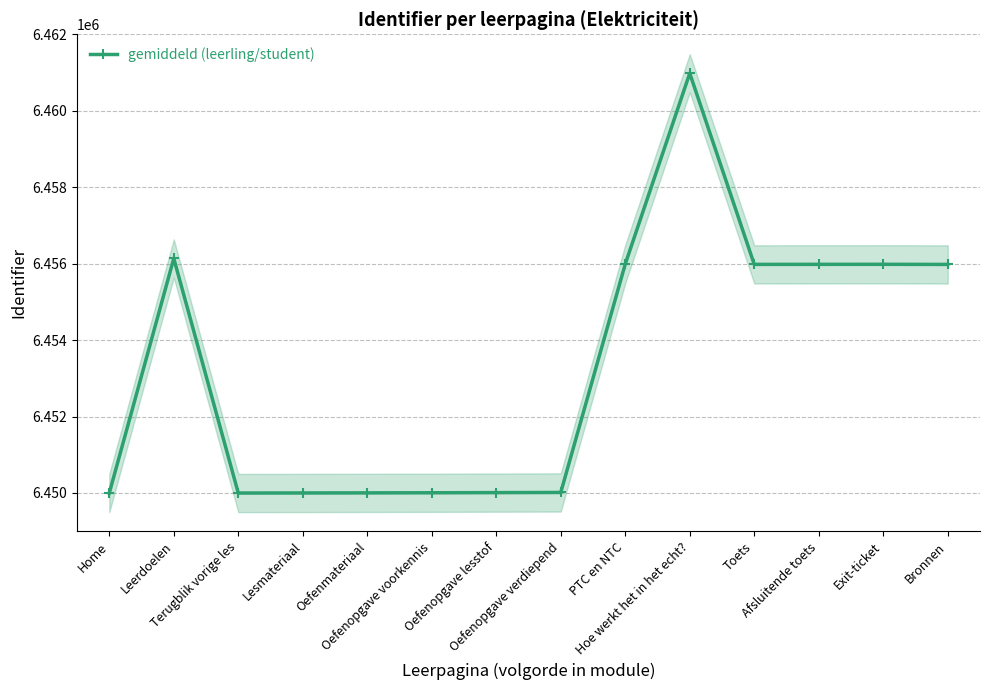

How many series are shown in this chart?

1